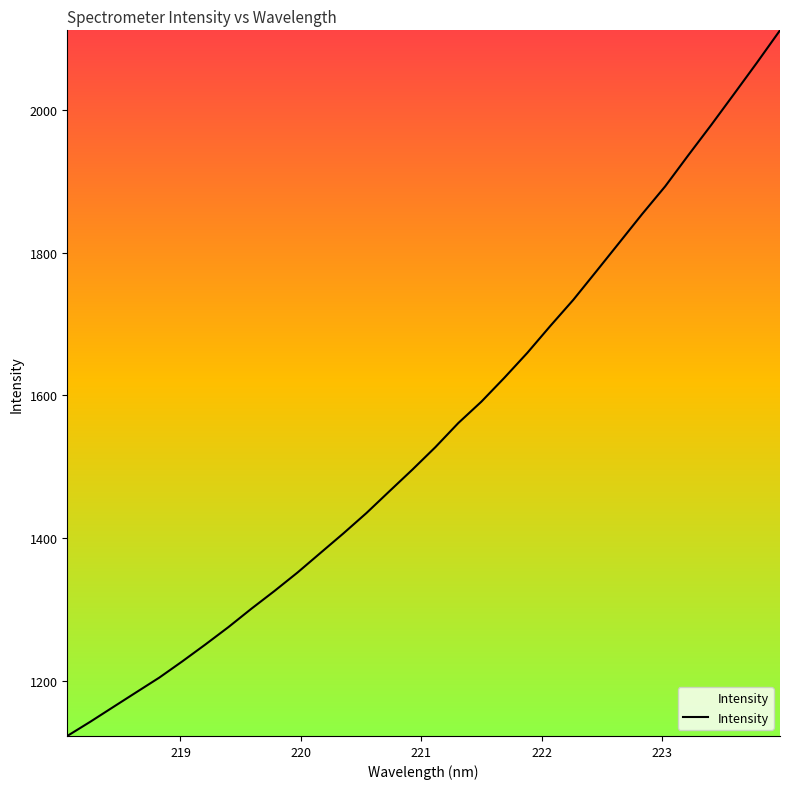

What is the difference between the maximum and minimum values?

989.0